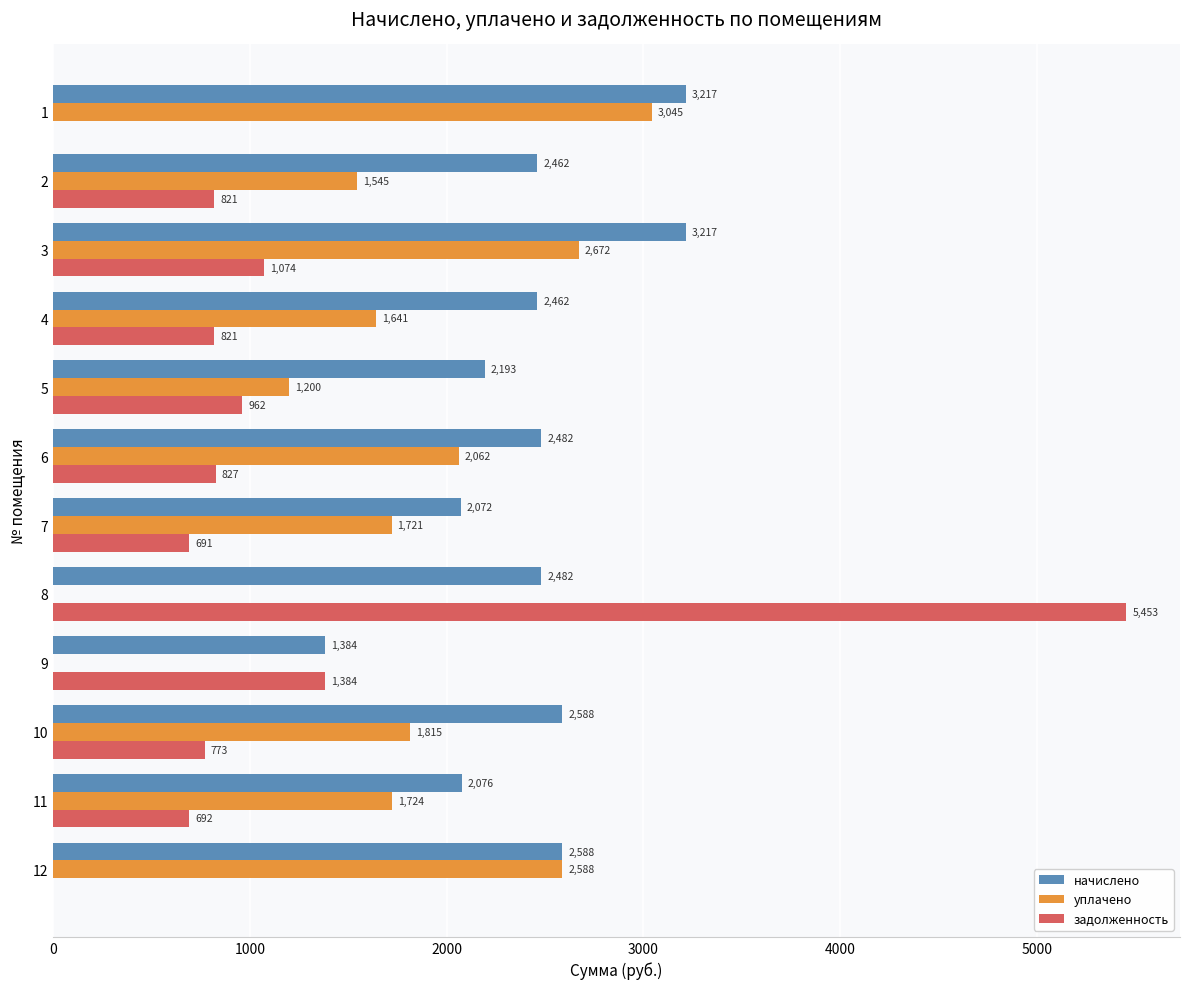

Which series has the largest total across all categories?

начислено